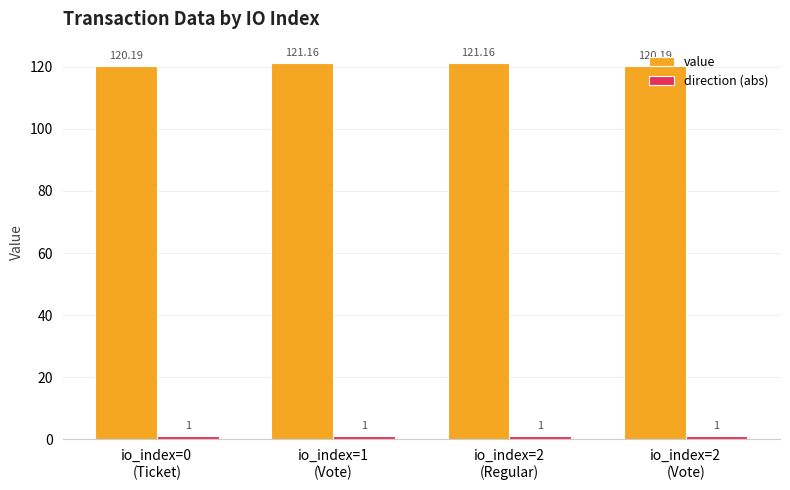

What is the label of the 2nd bar from the right?

io_index=2
(Regular)